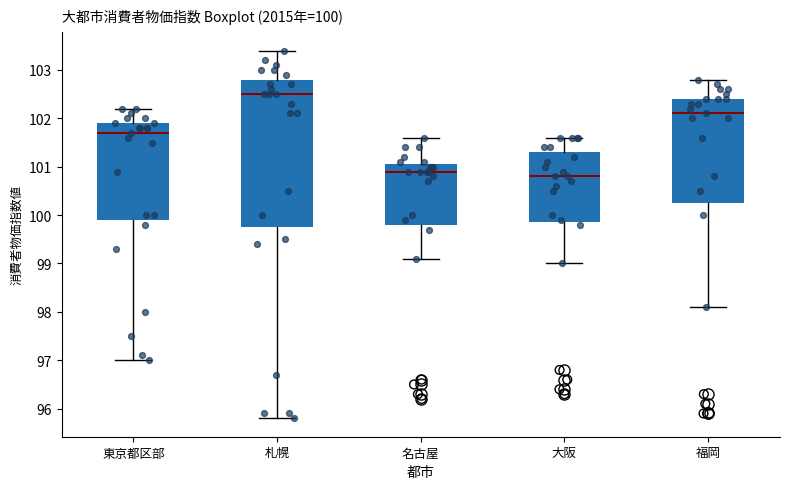

Which box has the lowest median line?

大阪